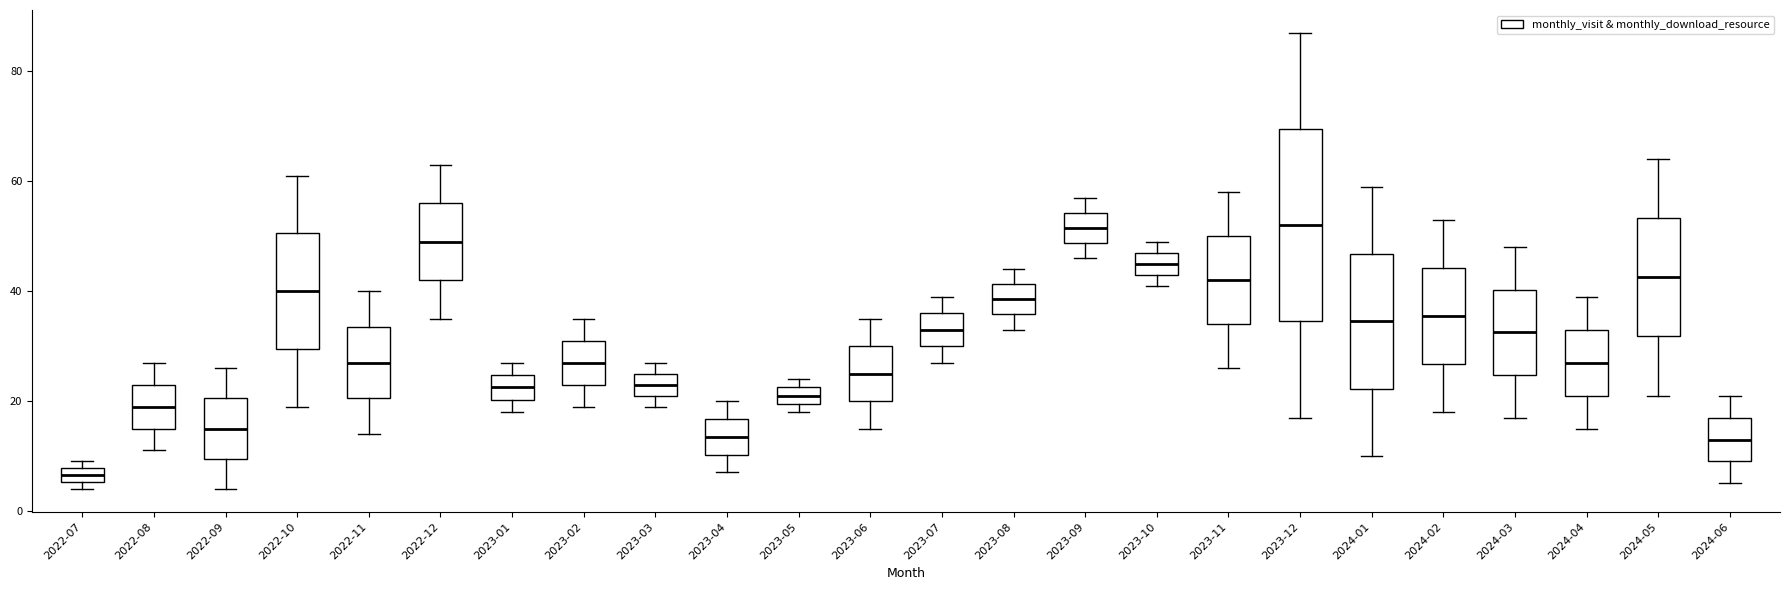

Which box's median line is the lowest?

2022-07